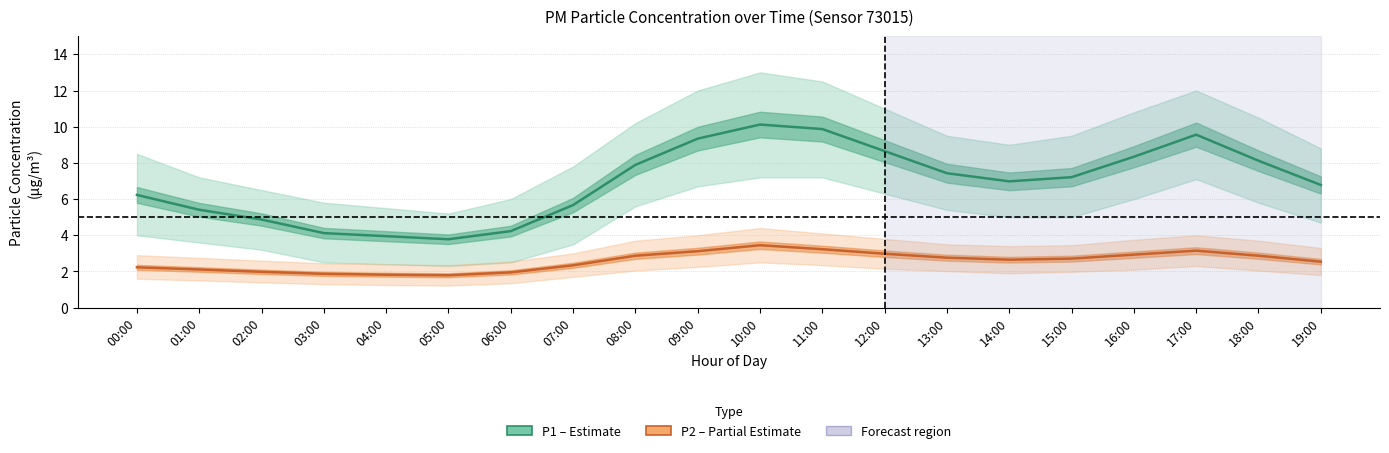

How many data points does each series have?

20